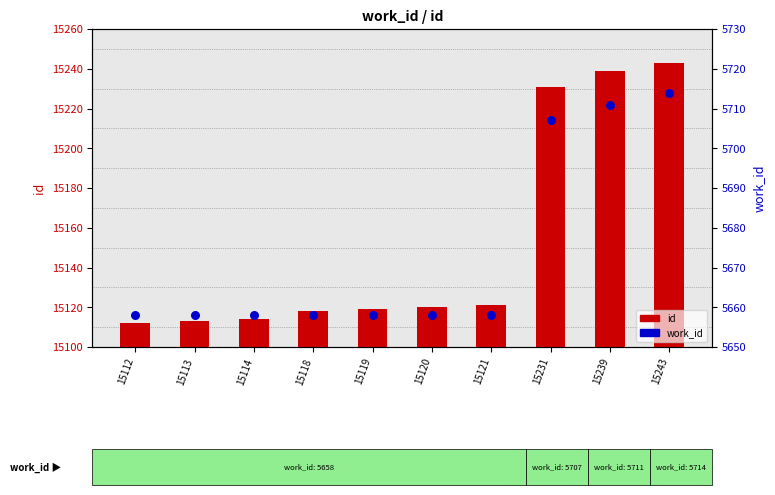

At which category is the sum across all series the highest?

15243